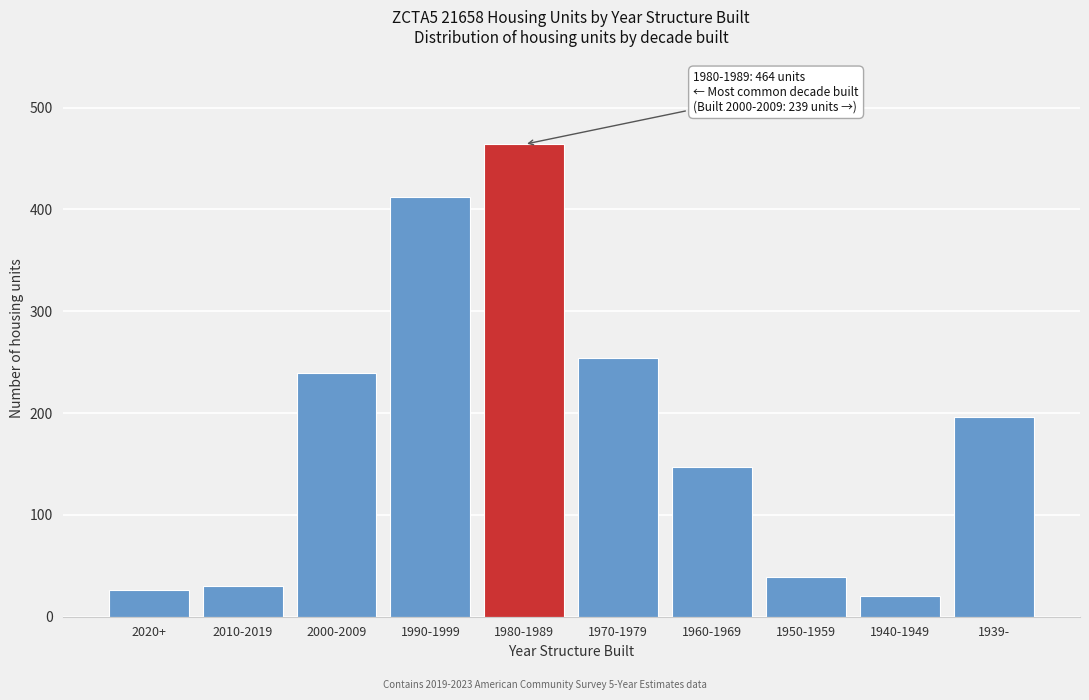

Reading left to right, transcribe all the data shown in this chart.

2020+=26	2010-2019=30	2000-2009=239	1990-1999=412	1980-1989=464	1970-1979=254	1960-1969=147	1950-1959=39	1940-1949=20	1939-=196